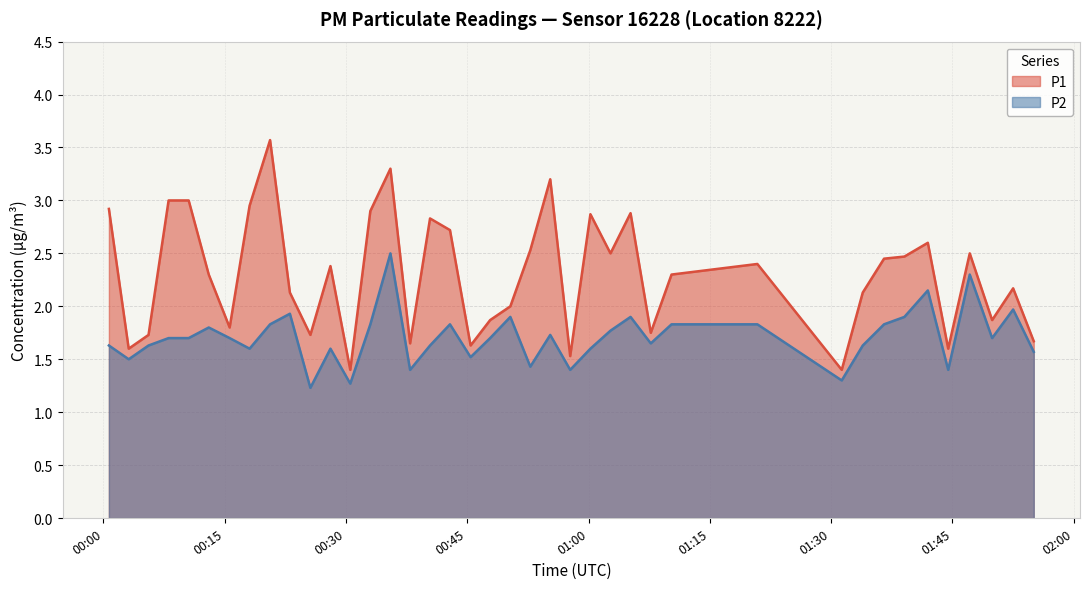

What are all the series names shown in the legend?

P1, P2